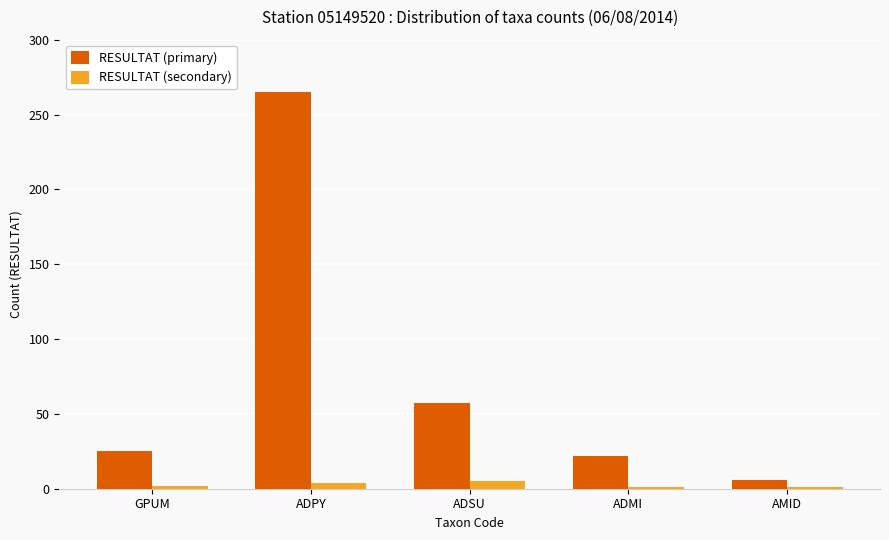

Rank the series by their average value, from highest to lowest.

RESULTAT (primary), RESULTAT (secondary)